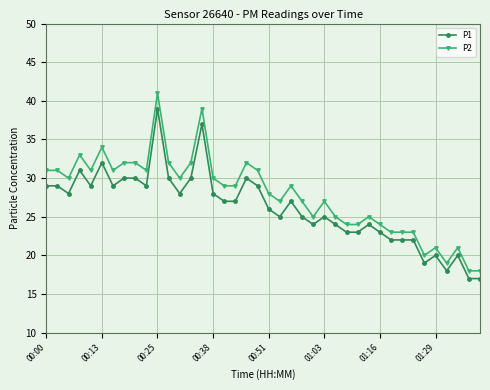

What is the value of the P1 point at the 35th from the left?

19